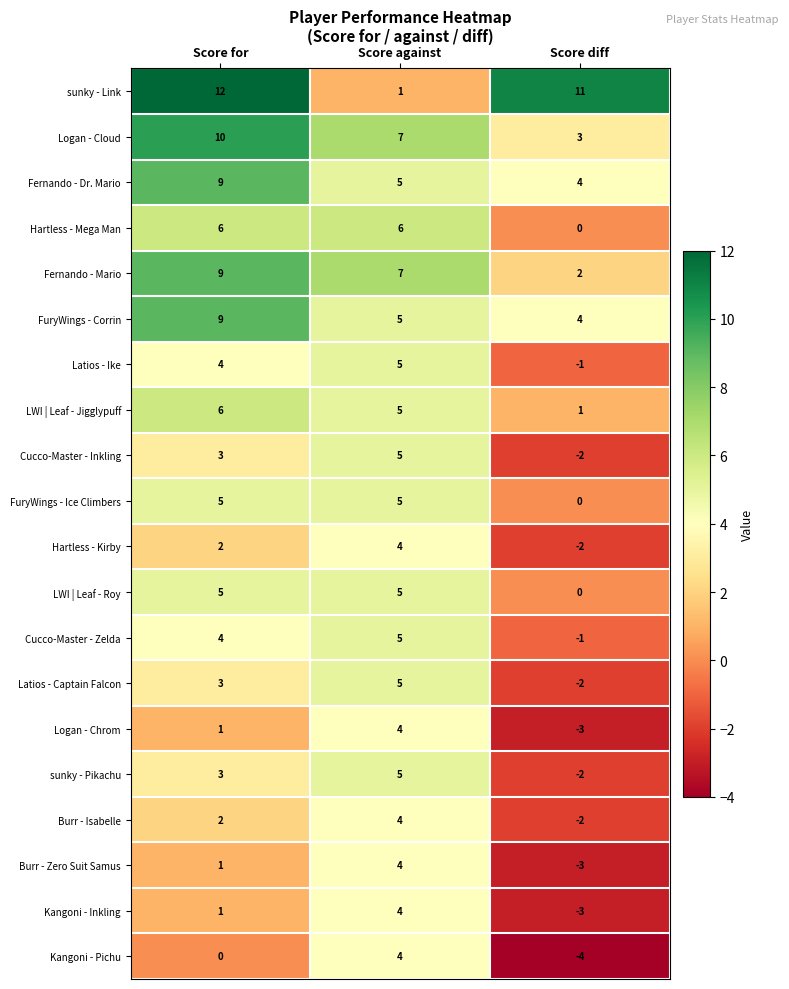

What is the highest value of the Cucco-Master - Inkling series?

5